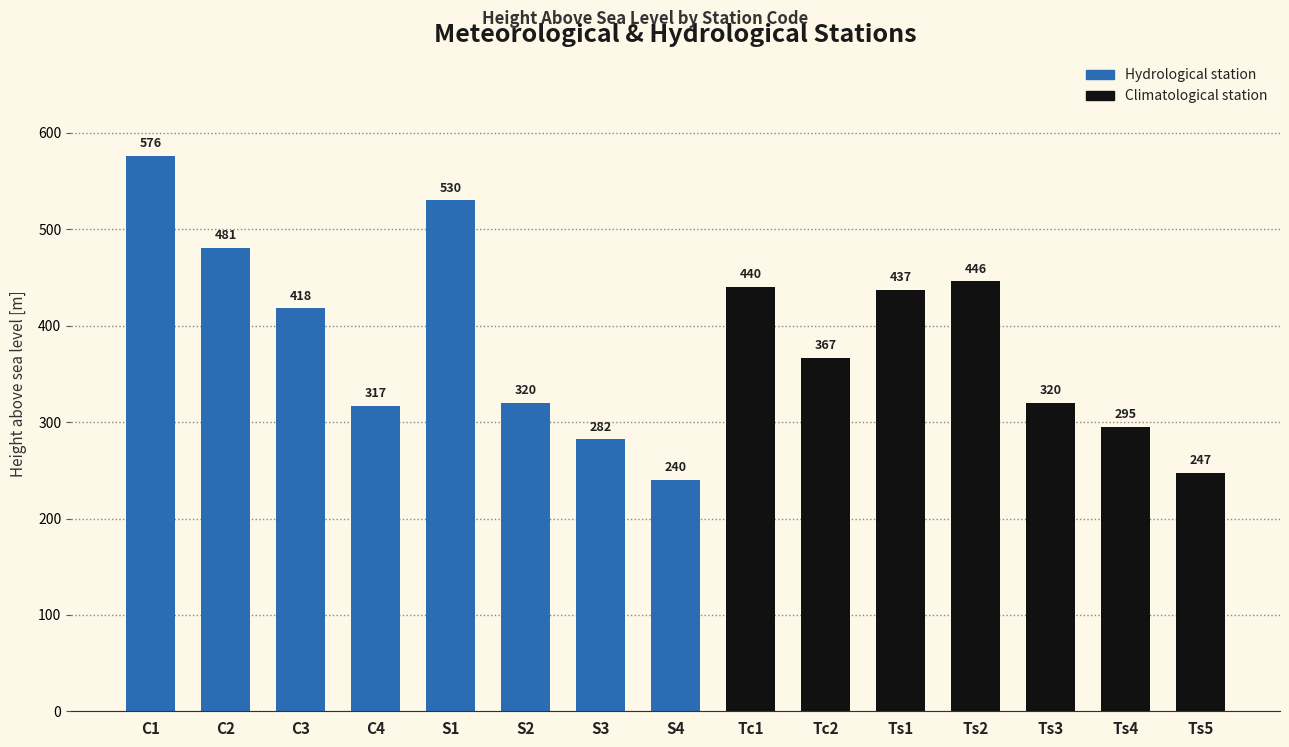

What is the maximum value shown in the chart?

576